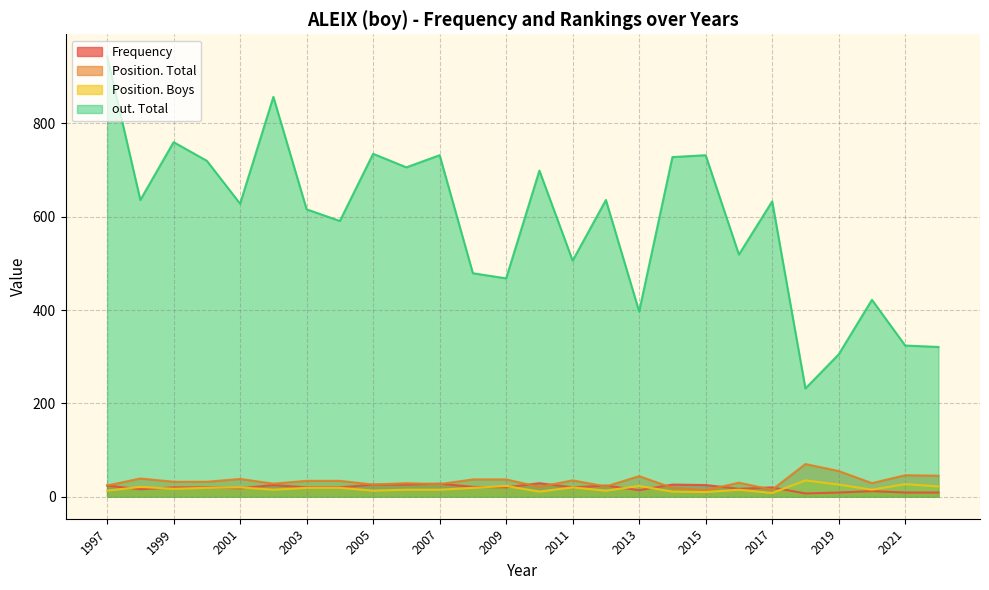

How many times do Position. Total and Frequency cross each other?

10